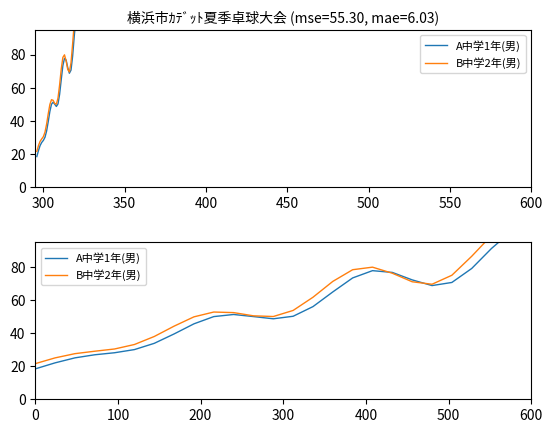

How many interior local valleys does the B中学2年(男) series have?

2